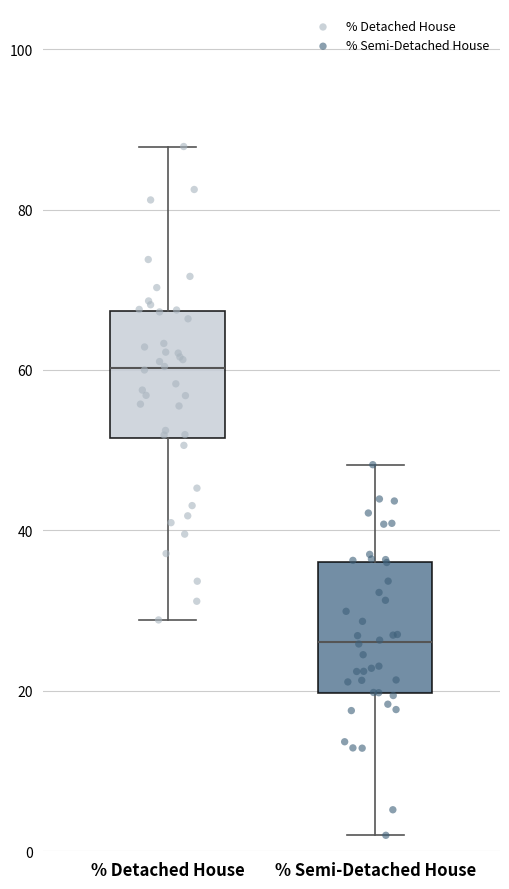

Where does the median line of the box for % Detached House sit on the y-axis? The values are not printed on the chart, so give them approximately, as read against the axis.

60